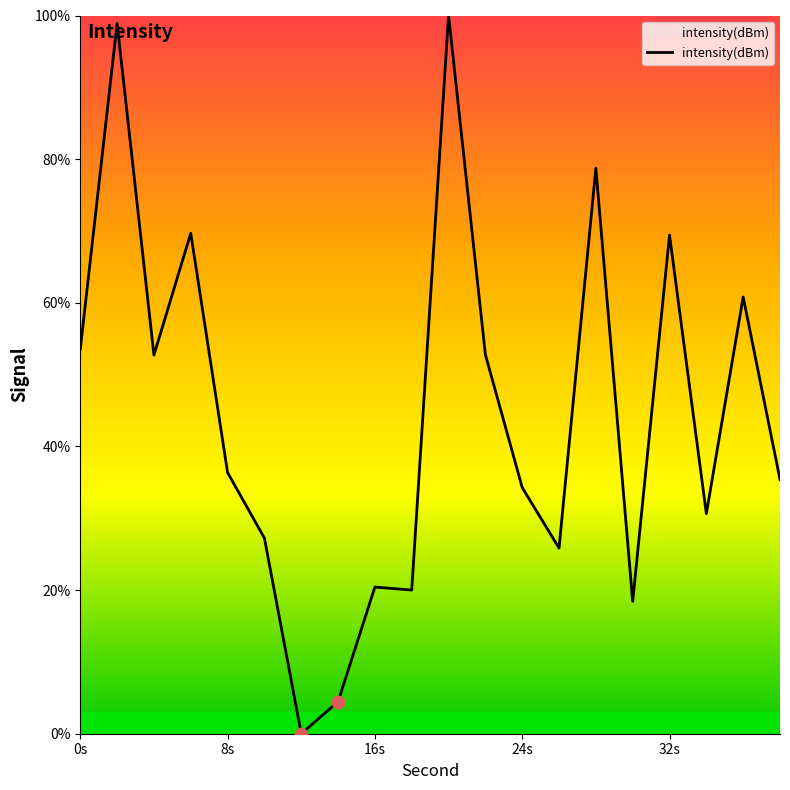

What is the difference between the maximum and minimum values?

100.0